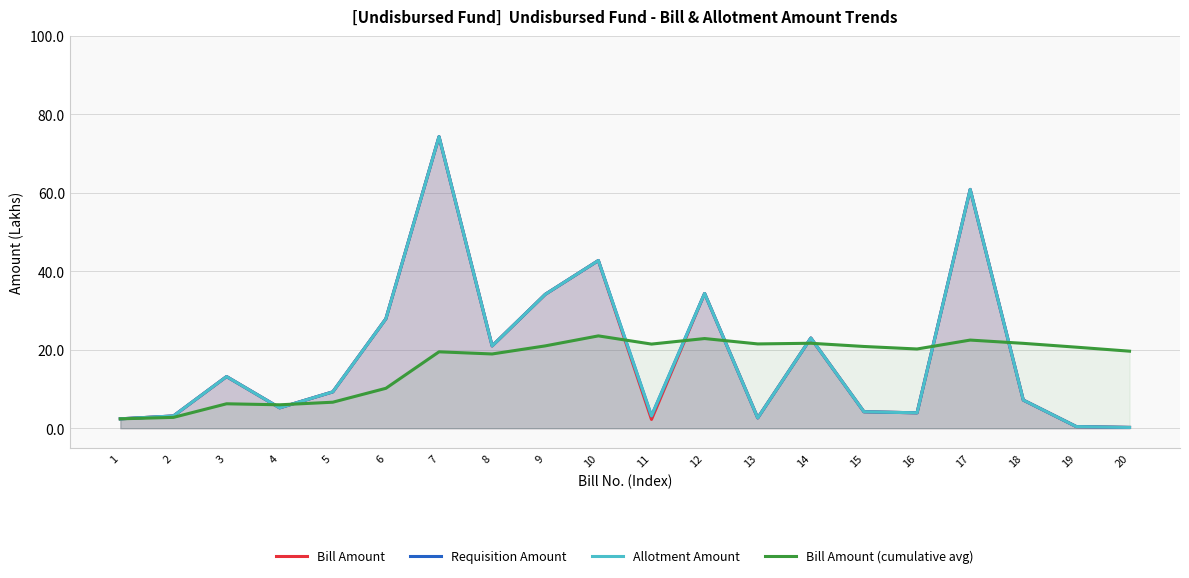

What is the difference between the maximum and minimum values in the Bill Amount (cumulative avg) series?

21.1